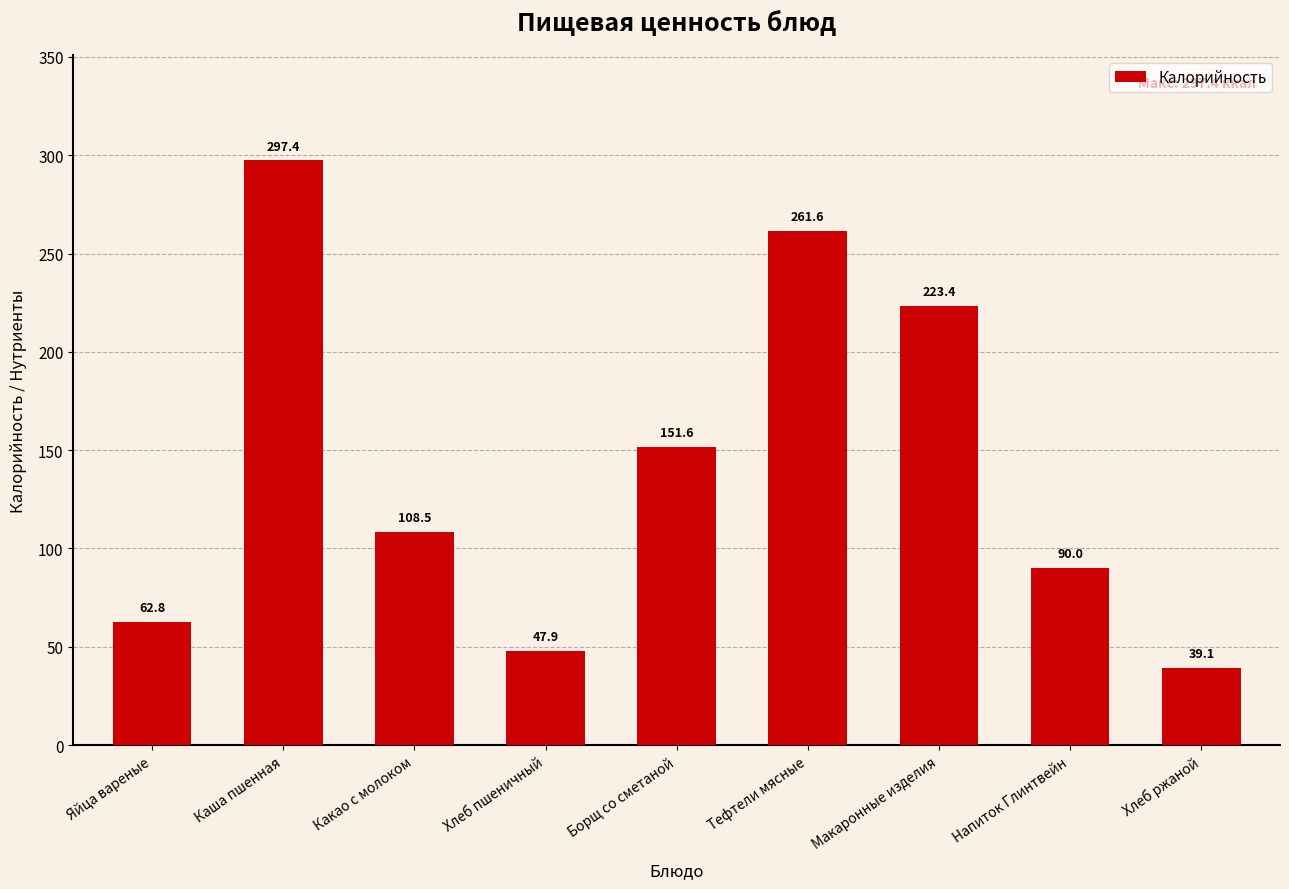

Rank the categories by value from lowest to highest.

Хлеб ржаной, Хлеб пшеничный, Яйца вареные, Напиток Глинтвейн, Какао с молоком, Борщ со сметаной, Макаронные изделия, Тефтели мясные, Каша пшенная